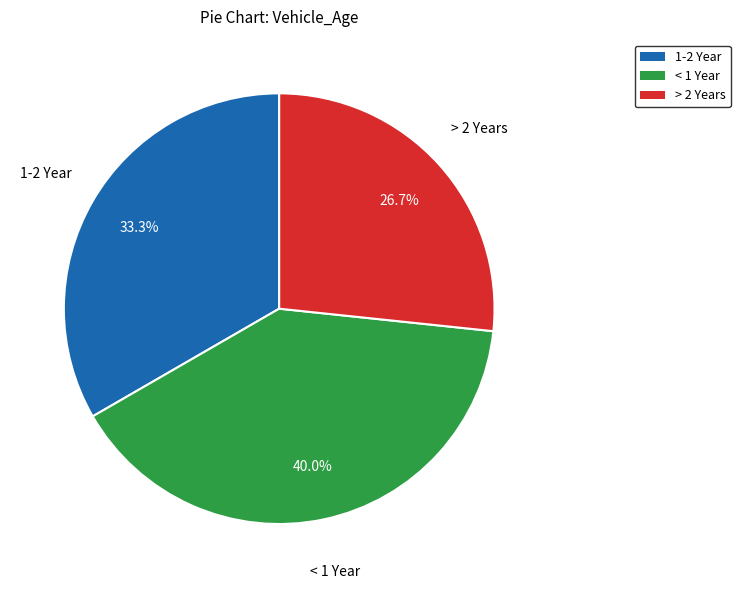

Is there a majority slice in this chart?

No